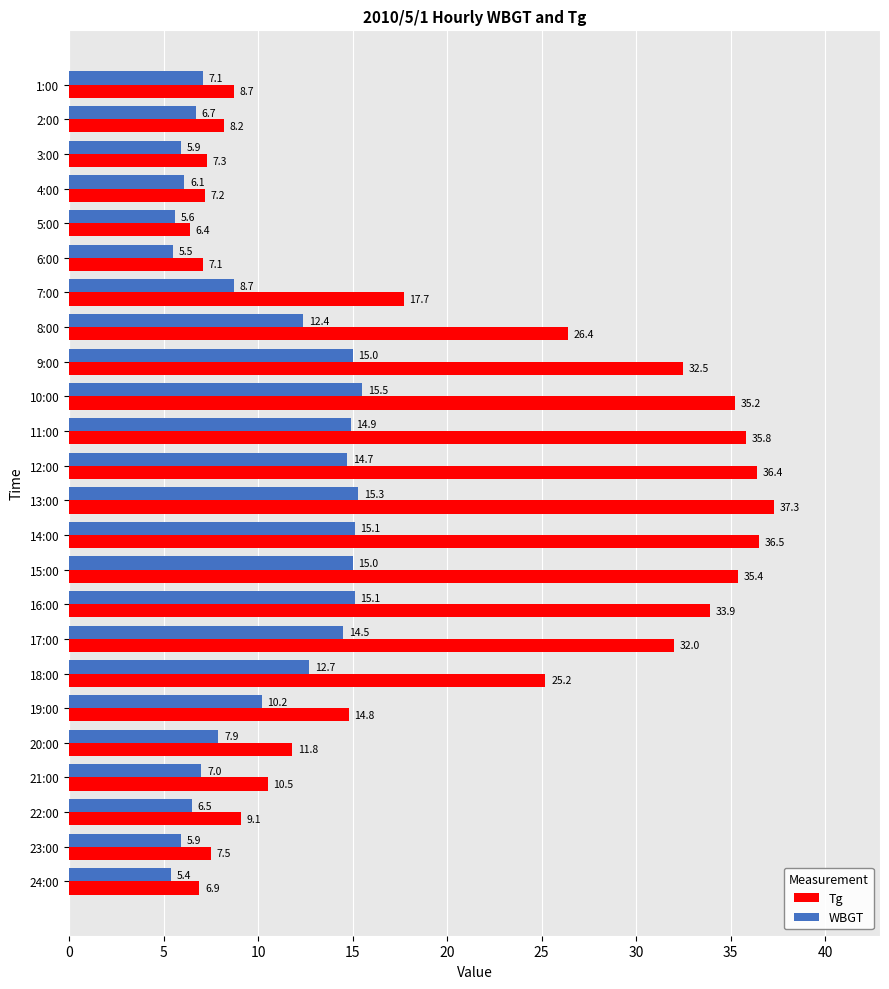

Where is WBGT nearest to the value 10?

19:00